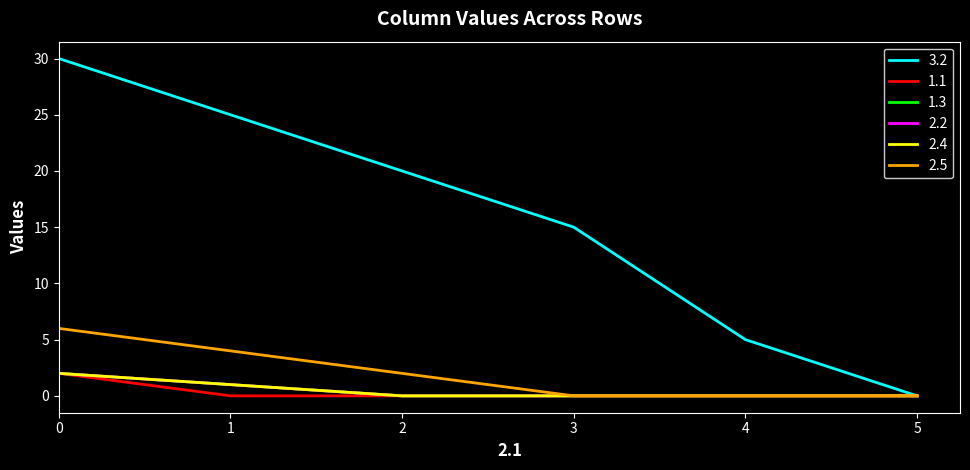

True or false: 3.2 and 1.1 intersect in this chart.

False